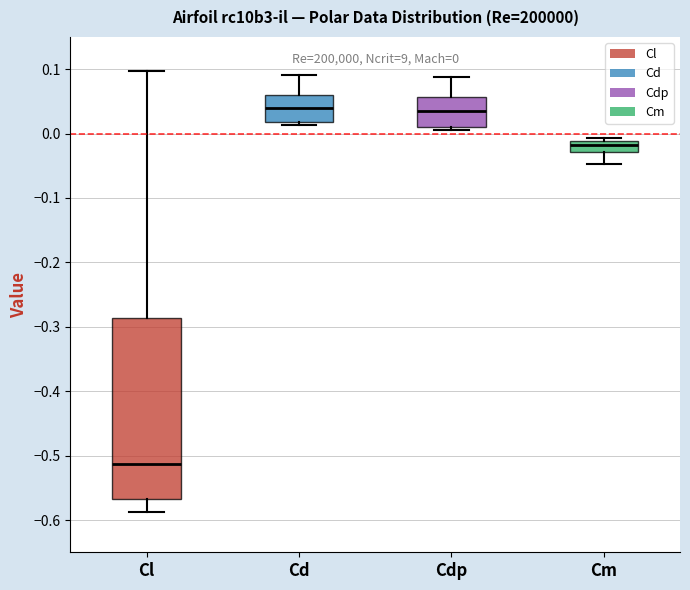

Comparing the boxes themselves (not the whiskers), which one is the tallest?

Cl